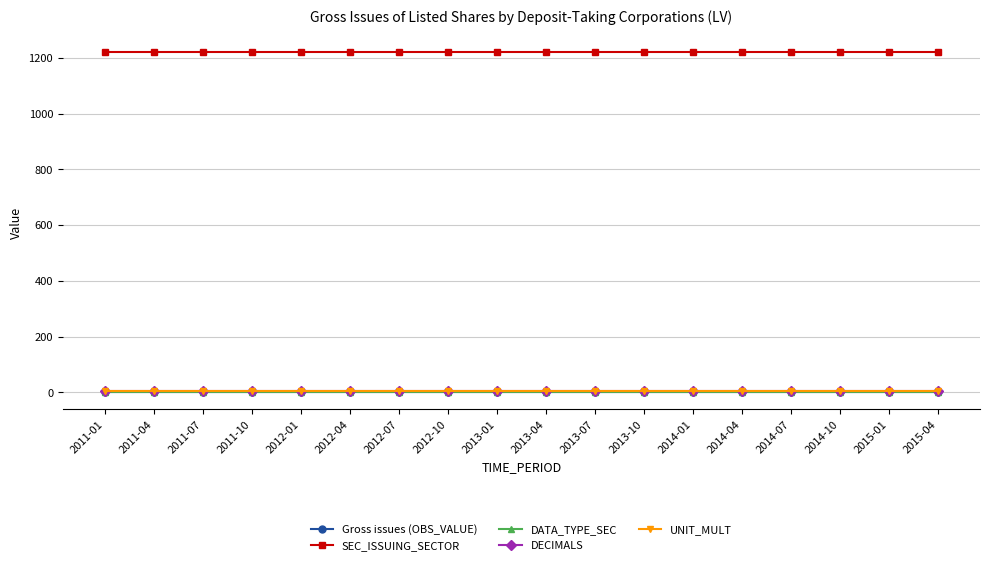

What is the minimum value for SEC_ISSUING_SECTOR?

1220